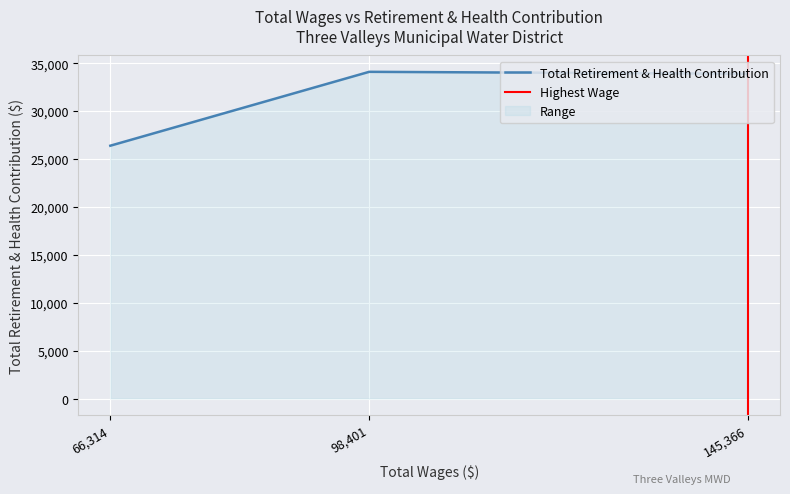

What is the difference between the second highest and minimum values?

7509